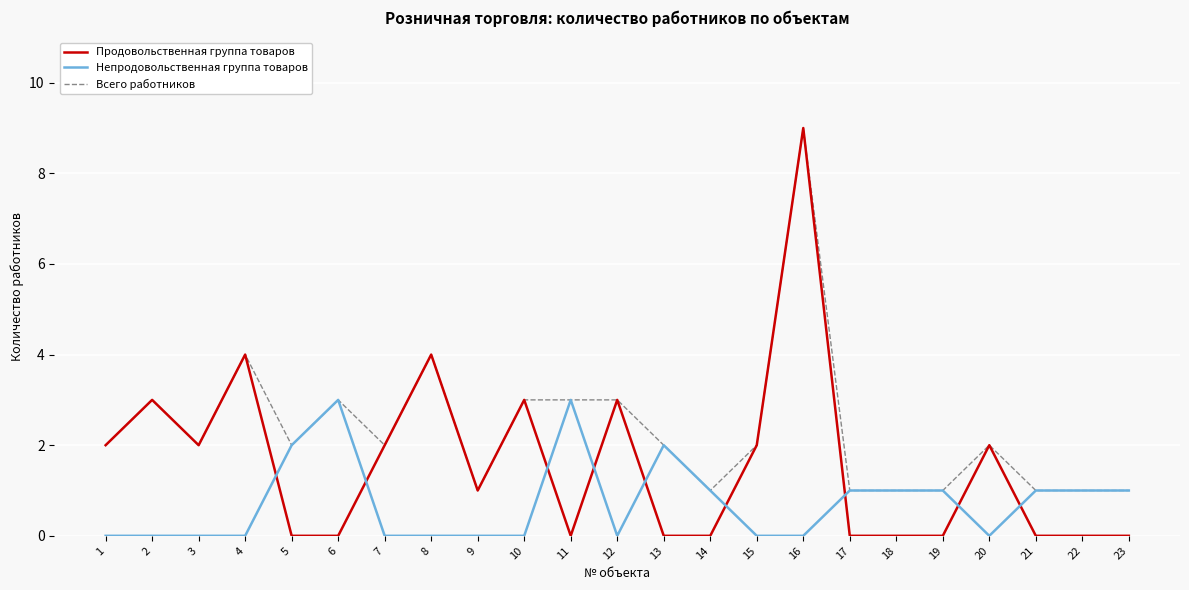

After their last crossing, which series has the higher values: Продовольственная группа товаров or Непродовольственная группа товаров?

Непродовольственная группа товаров